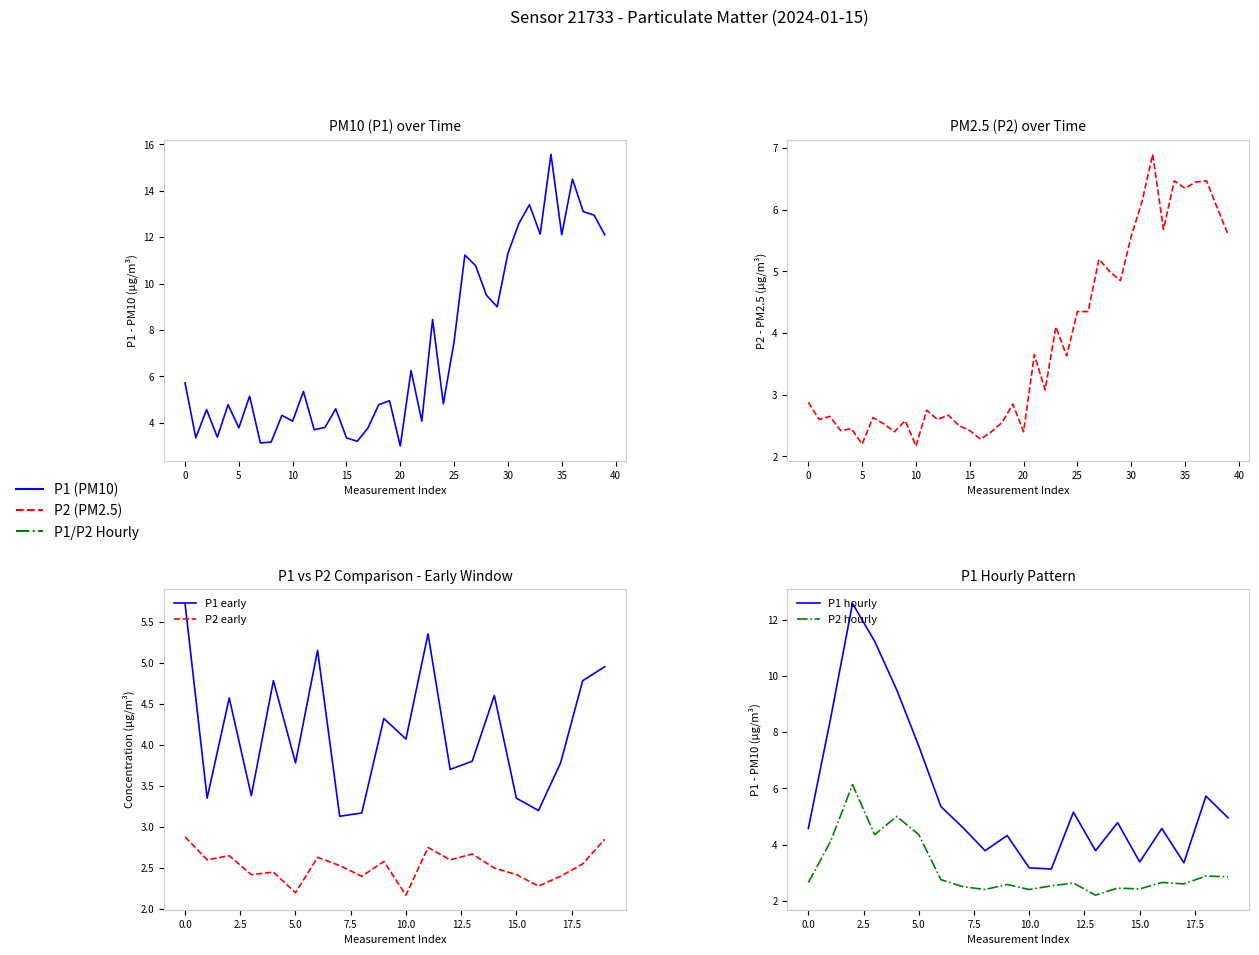

Does the chart have visible grid lines?

No